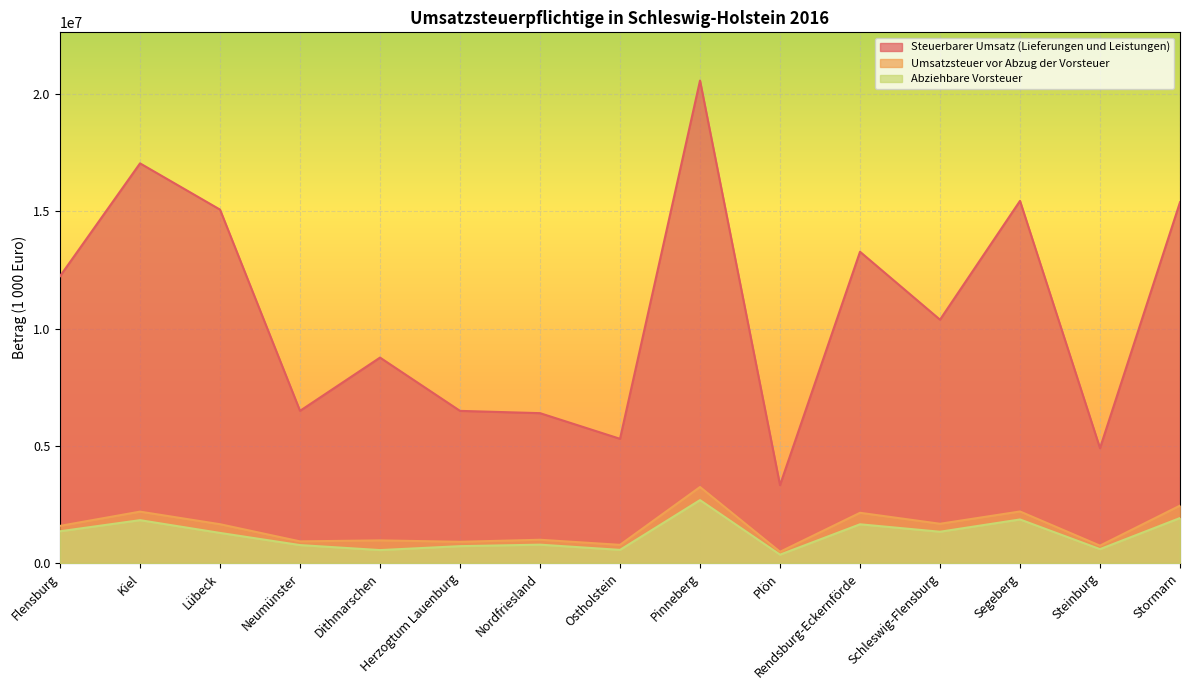

What is the spread (max minus min) of values at Steinburg?

4306271